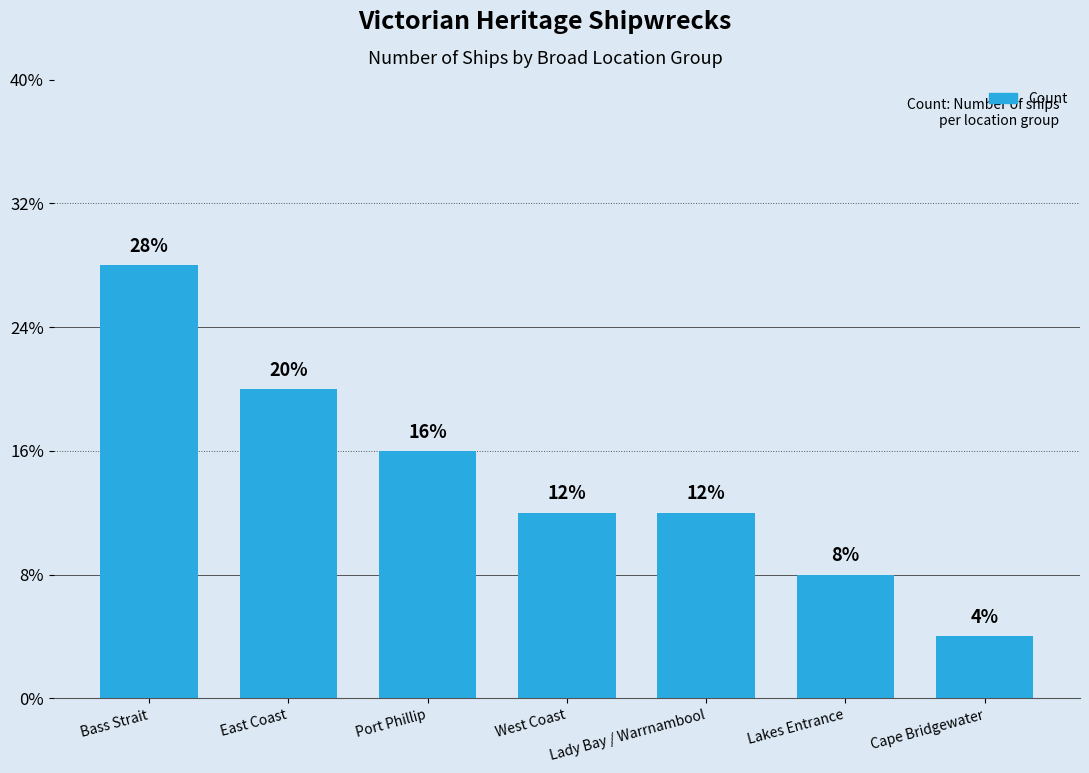

Are the bars horizontal?

No